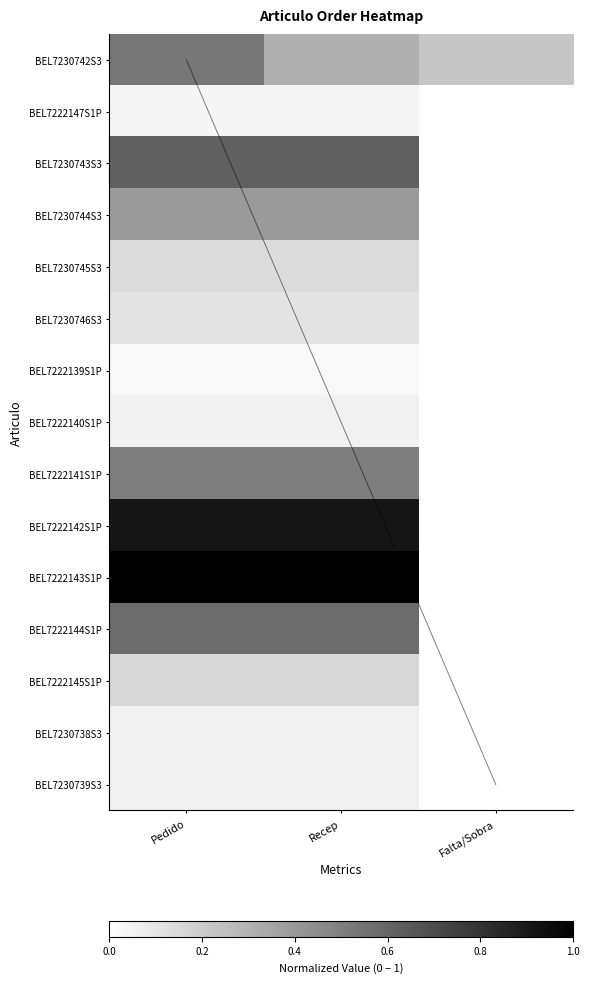

Is the value of BEL7230742S3 at Recep greater than the value of BEL7230743S3 at Falta/Sobra?

Yes